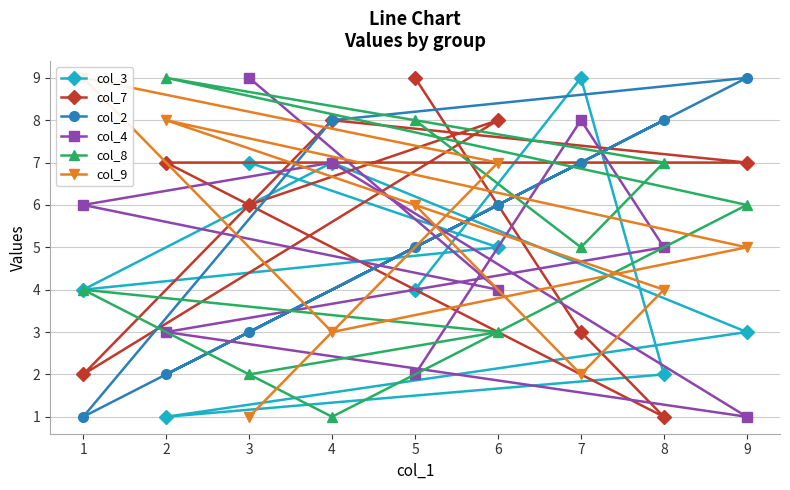

Which series has the largest total across all categories?

col_7